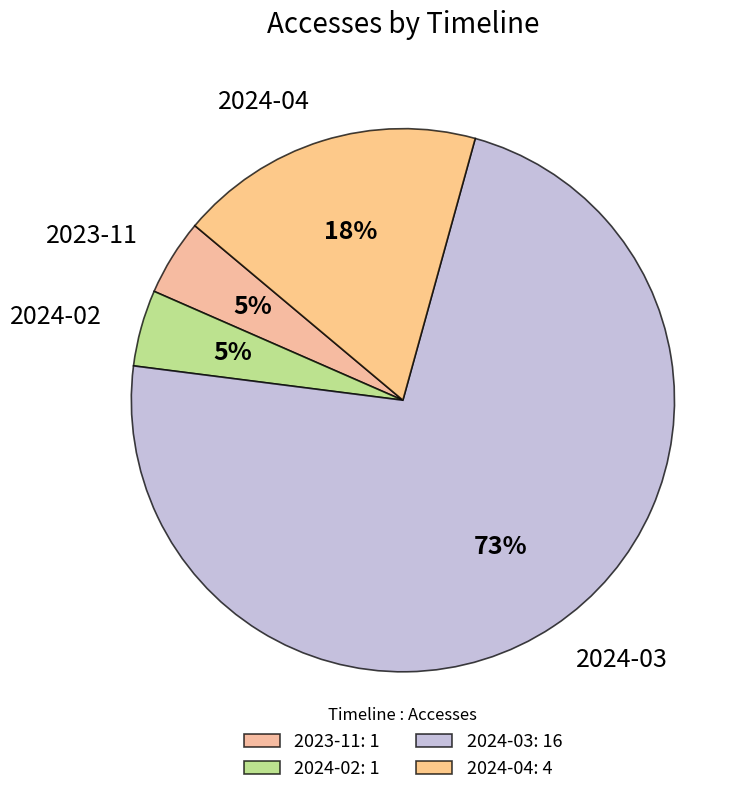

To the nearest percent, what percentage of the pie is 2024-02?

5%